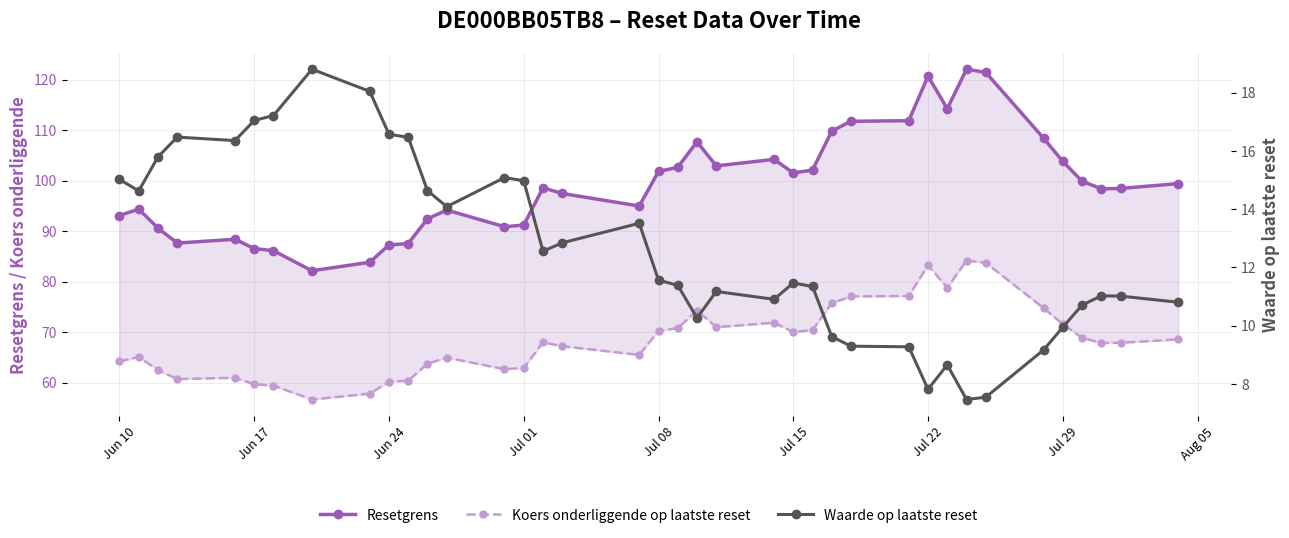

Is the value of Resetgrens at 36 greater than the value of Waarde op laatste reset at 37?

Yes